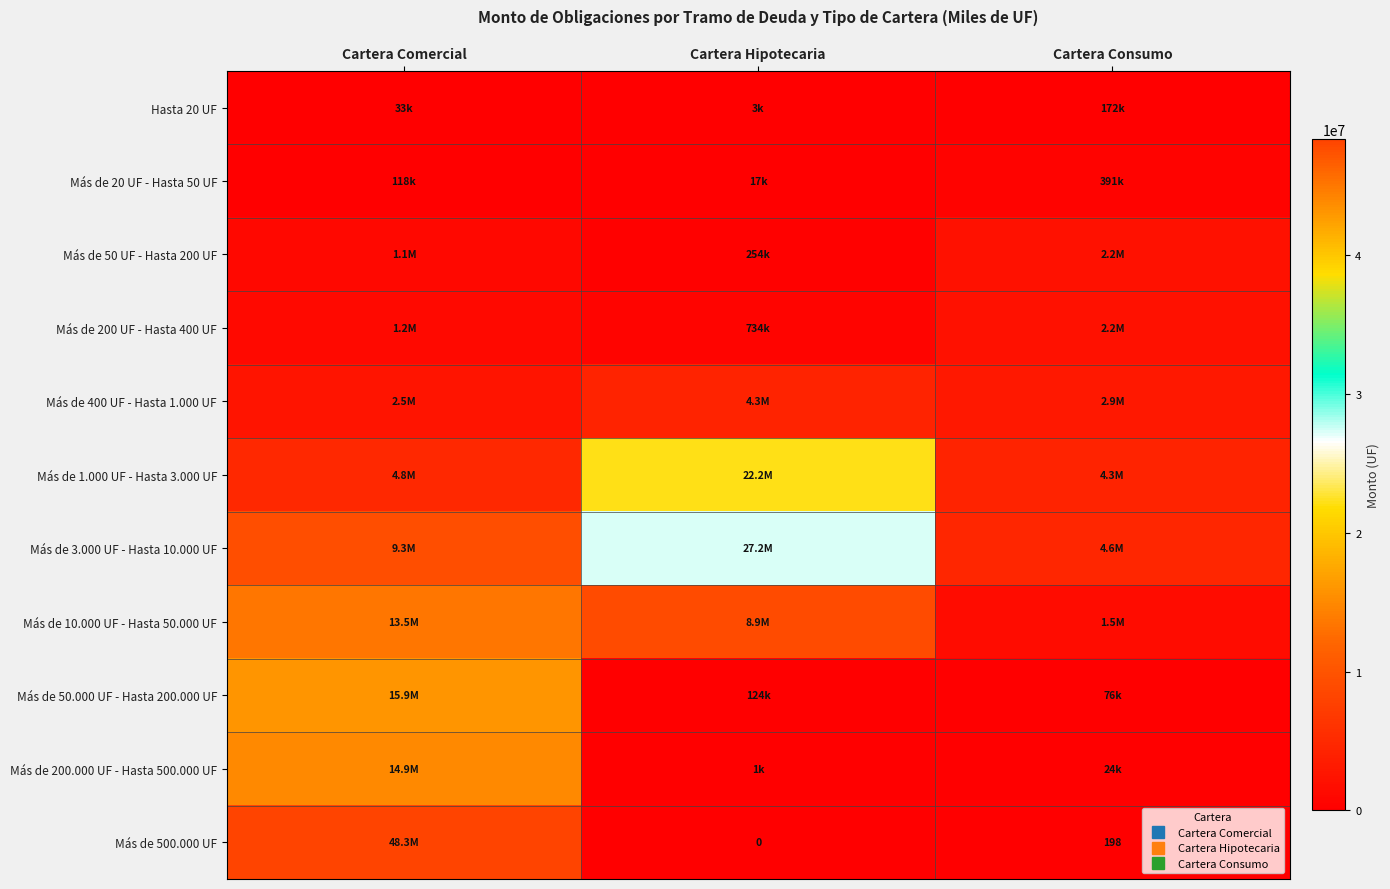

What is the difference between the maximum and second lowest values in the Más de 50.000 UF - Hasta 200.000 UF series?

15770273.4